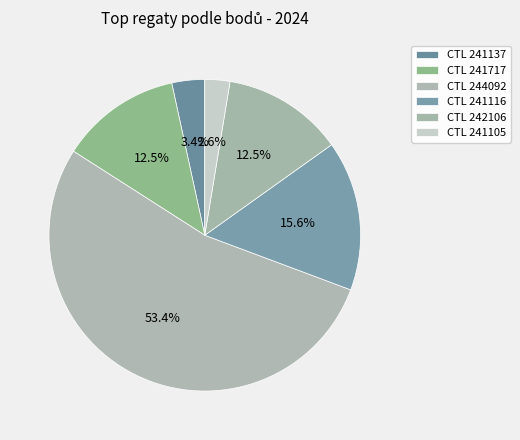

How many slices are in this pie chart?

6